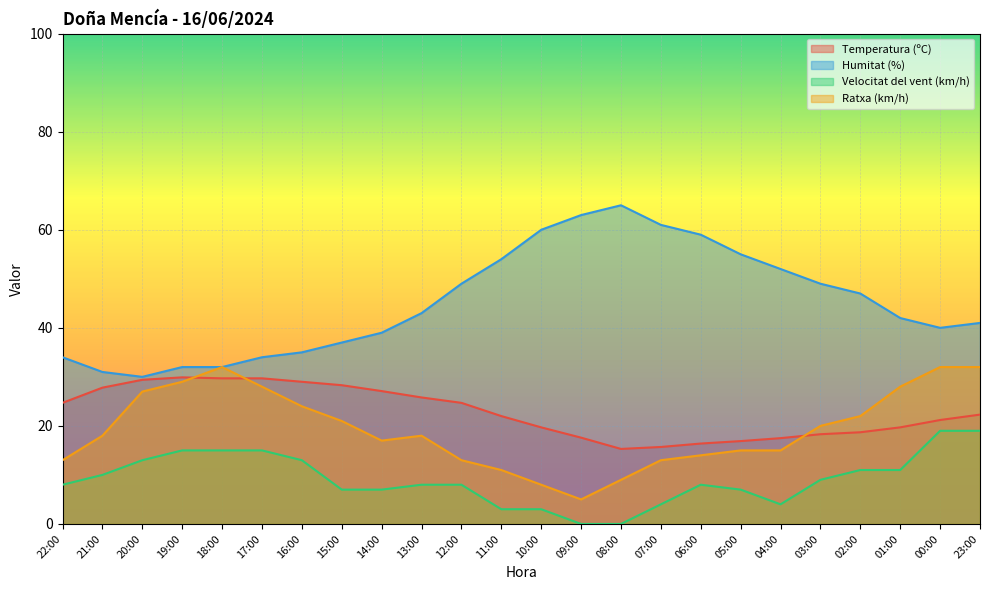

What is the difference between the maximum and second lowest values in the Velocitat del vent (km/h) series?

19.0